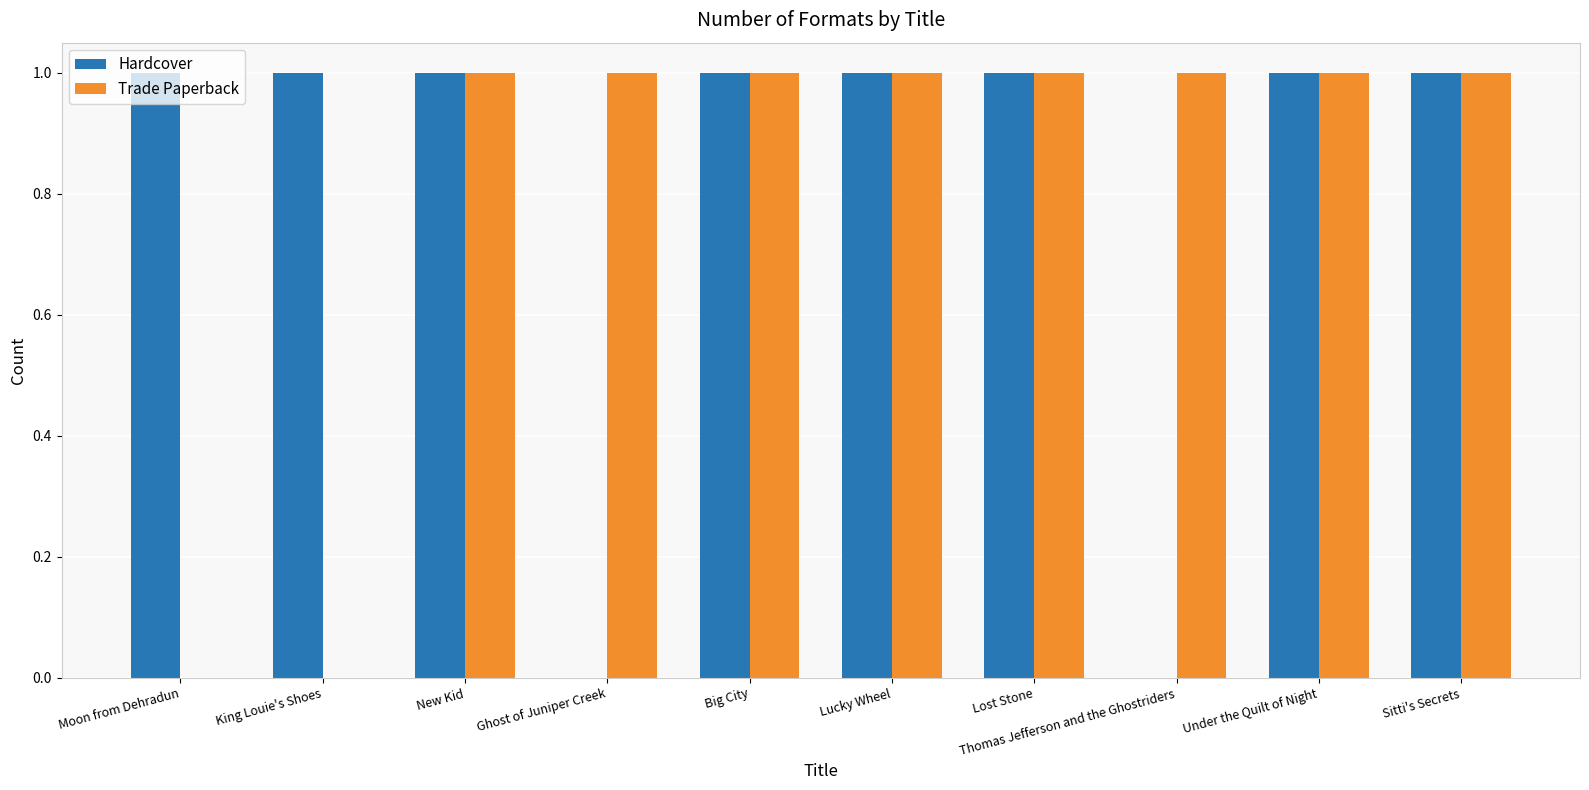

The value of Hardcover at Lost Stone is 2. True or false?

False